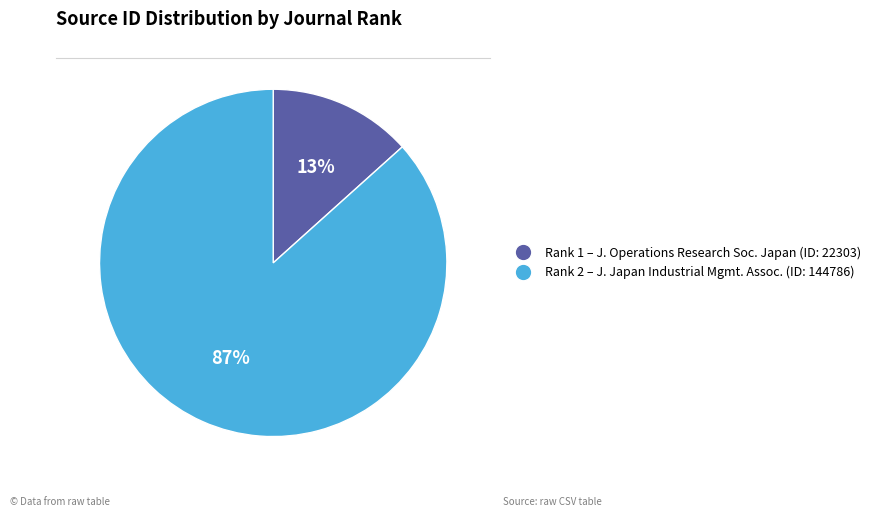

Does any single category account for the majority?

Yes